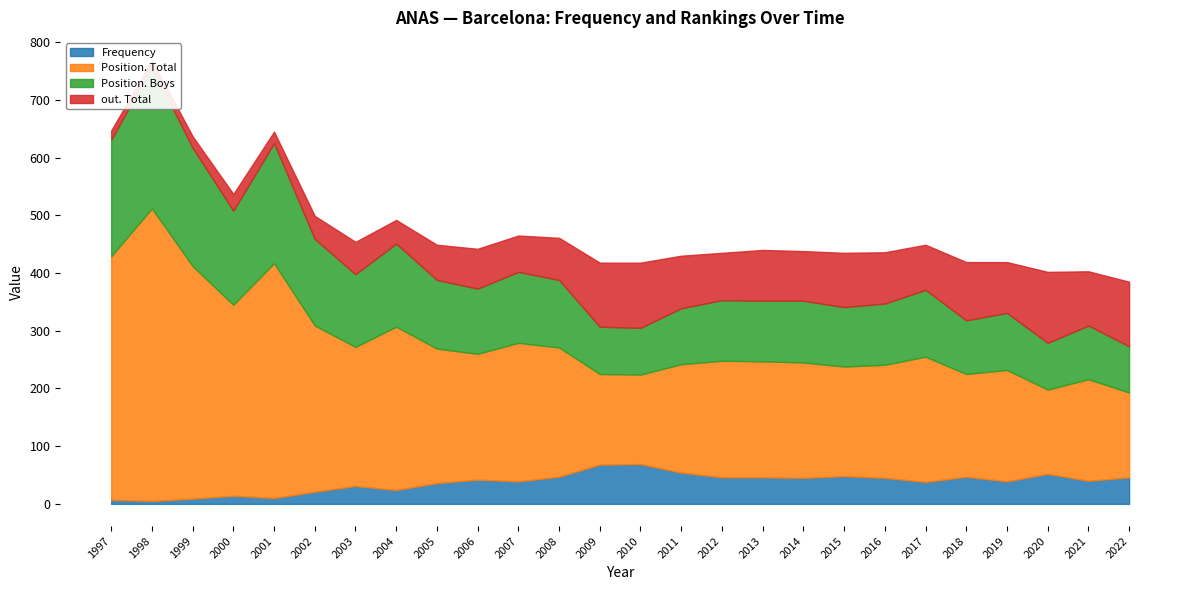

What is the total value across all series at 2017?

449